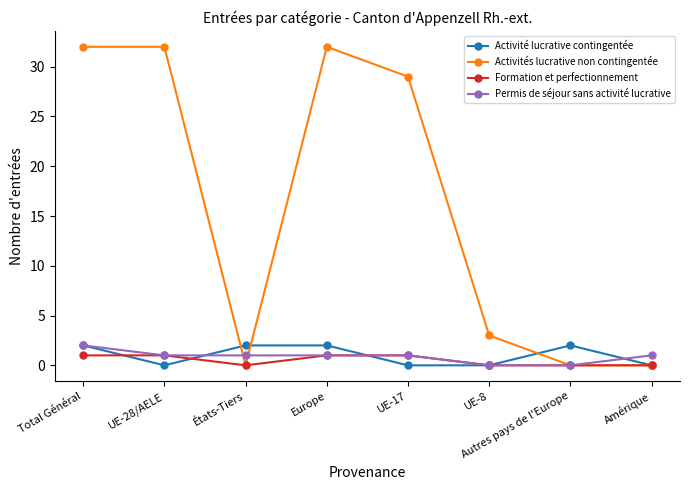

Reading right to left, transcribe all the data shown in this chart.

Activité lucrative contingentée: 0	2	0	0	2	2	0	2
Activités lucrative non contingentée: 0	0	3	29	32	0	32	32
Formation et perfectionnement: 0	0	0	1	1	0	1	1
Permis de séjour sans activité lucrative: 1	0	0	1	1	1	1	2